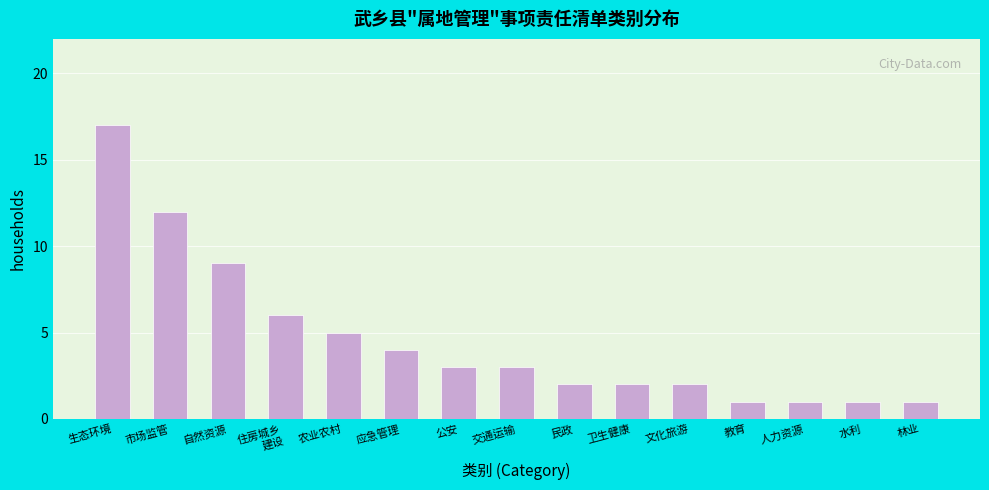

Reading left to right, list all the values displayed in this chart.

17	12	9	6	5	4	3	3	2	2	2	1	1	1	1